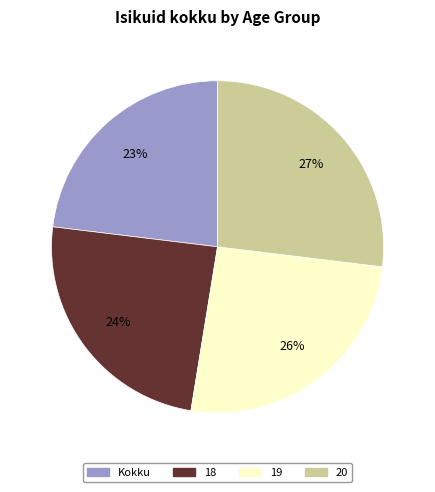

To the nearest percent, what is the difference between the largest and smallest slice percentages?

4%